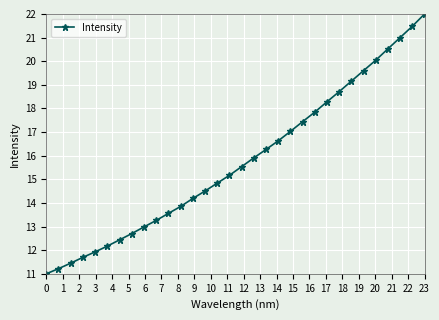

What is the smallest value displayed?

11.0